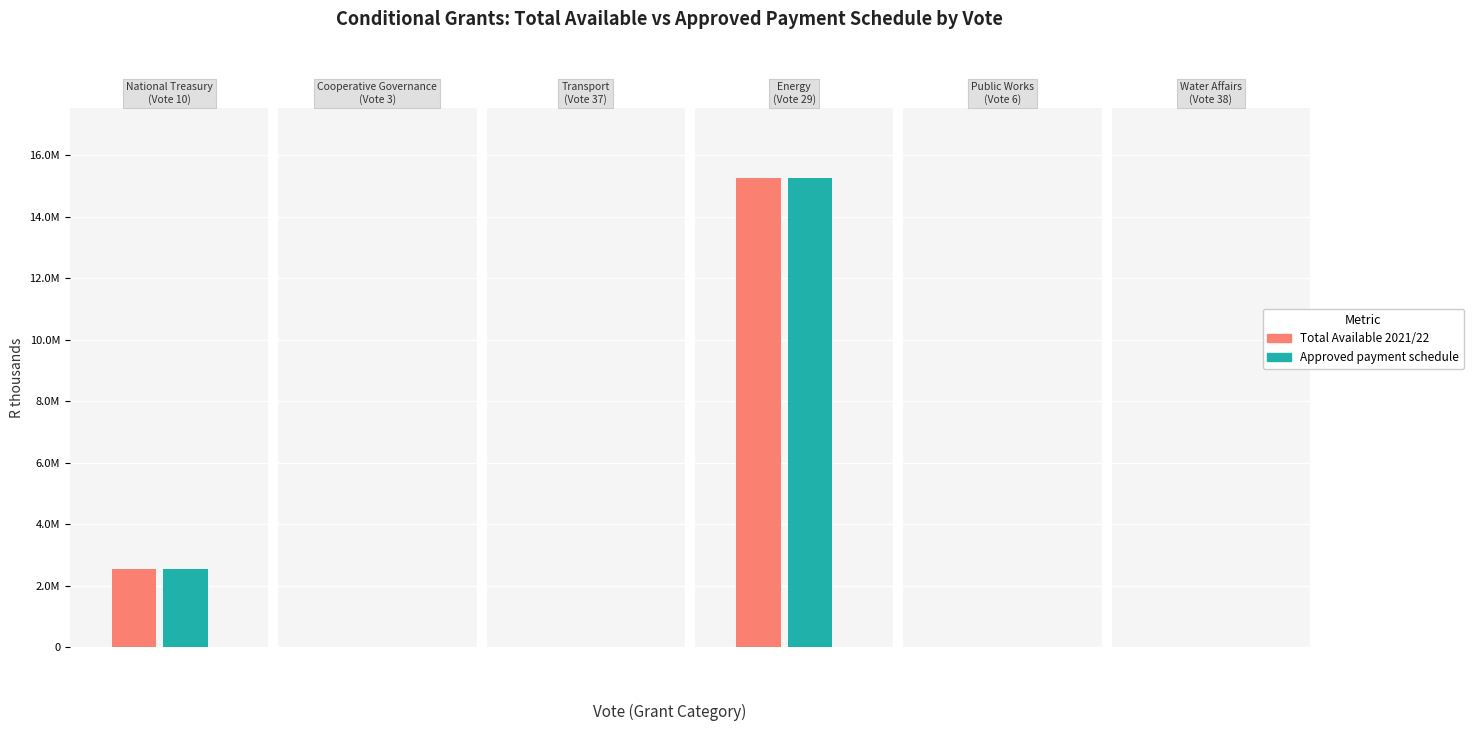

What position from the left is National Treasury (Vote 10)?

1